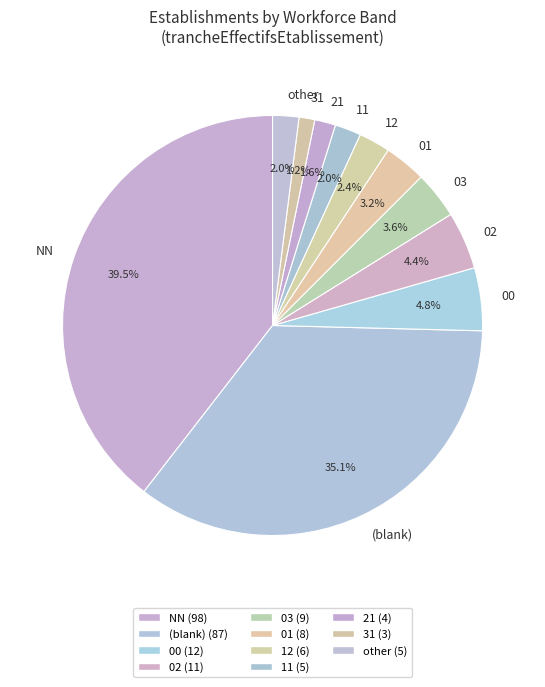

Do 12 and 01 together represent more than half of the pie?

No